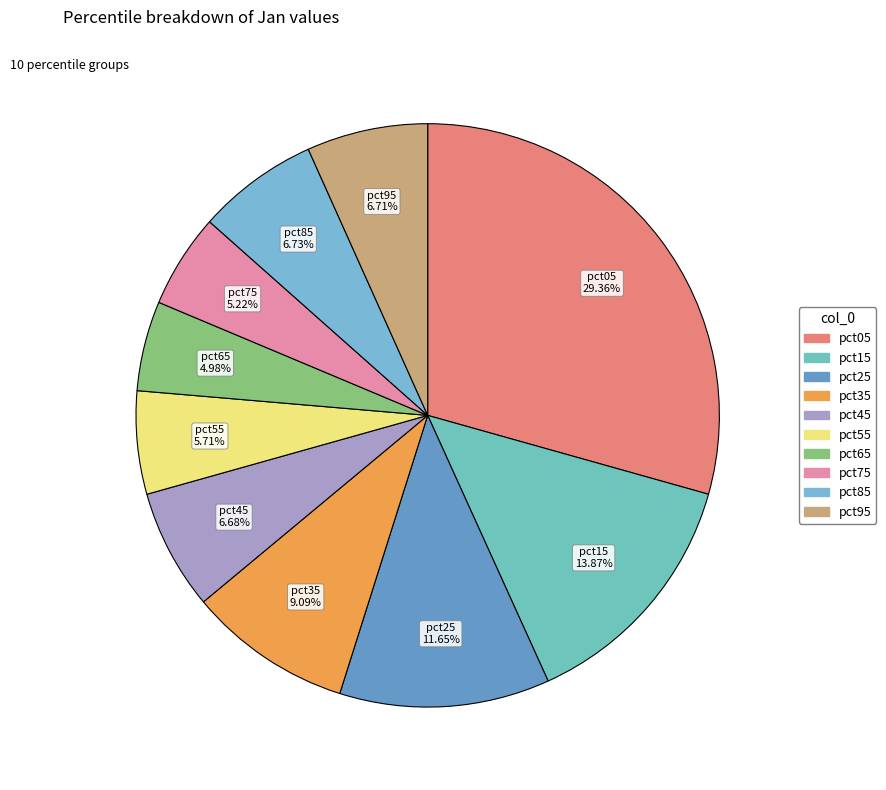

Between pct55 and pct65, which is larger?

pct55